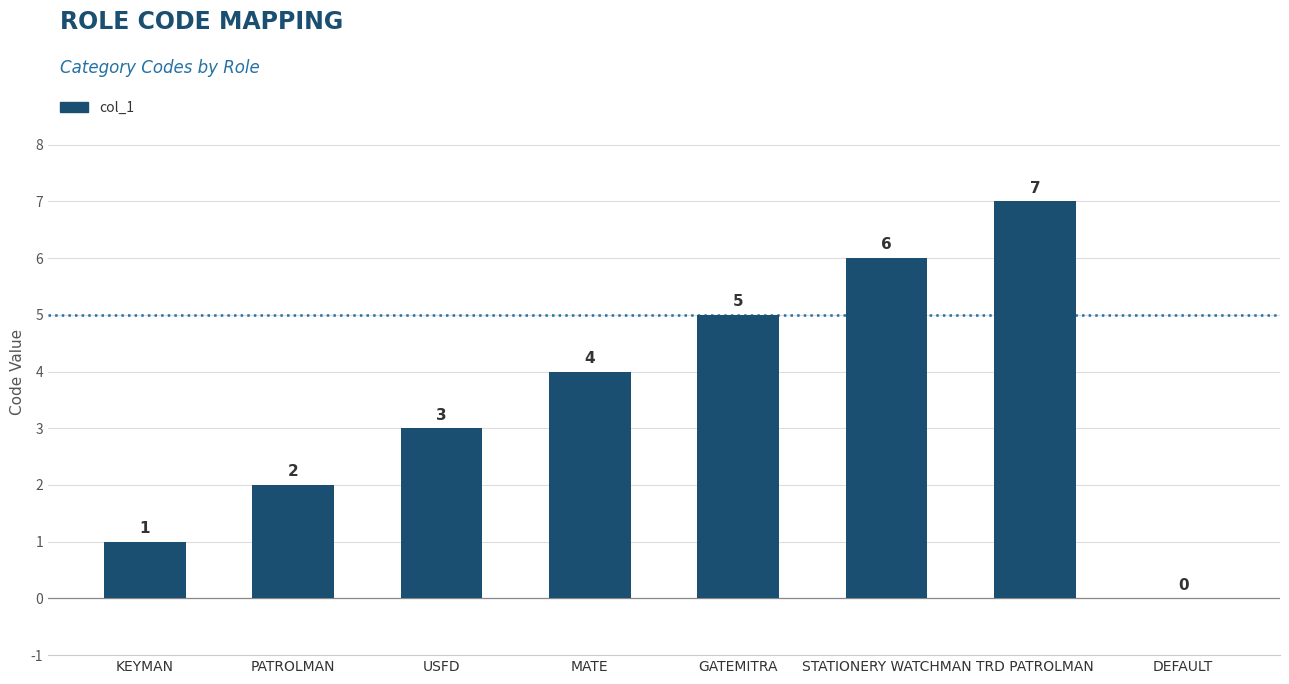

What is the maximum value shown in the chart?

7